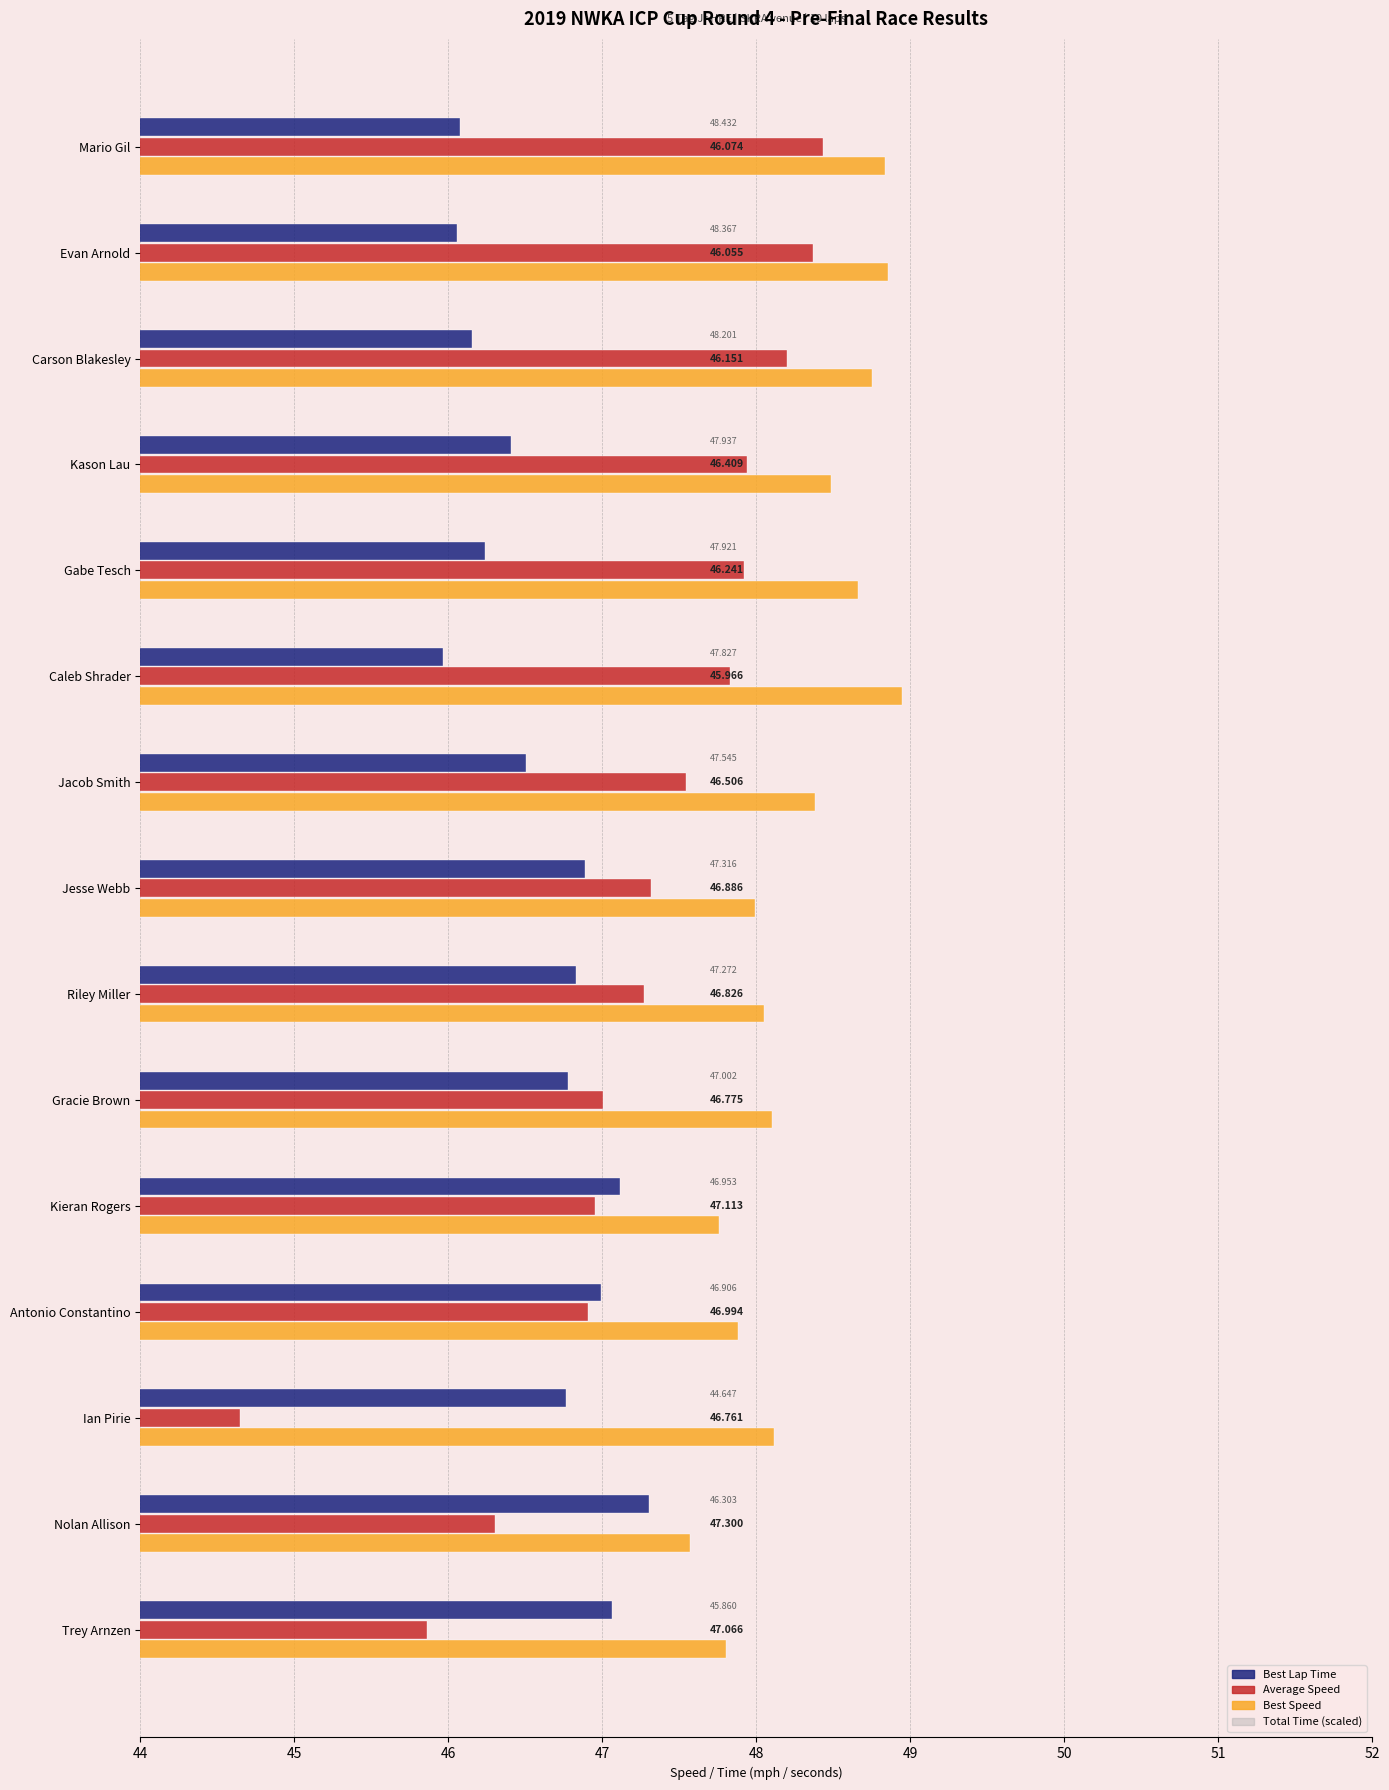

How many bars are there in each group?

3